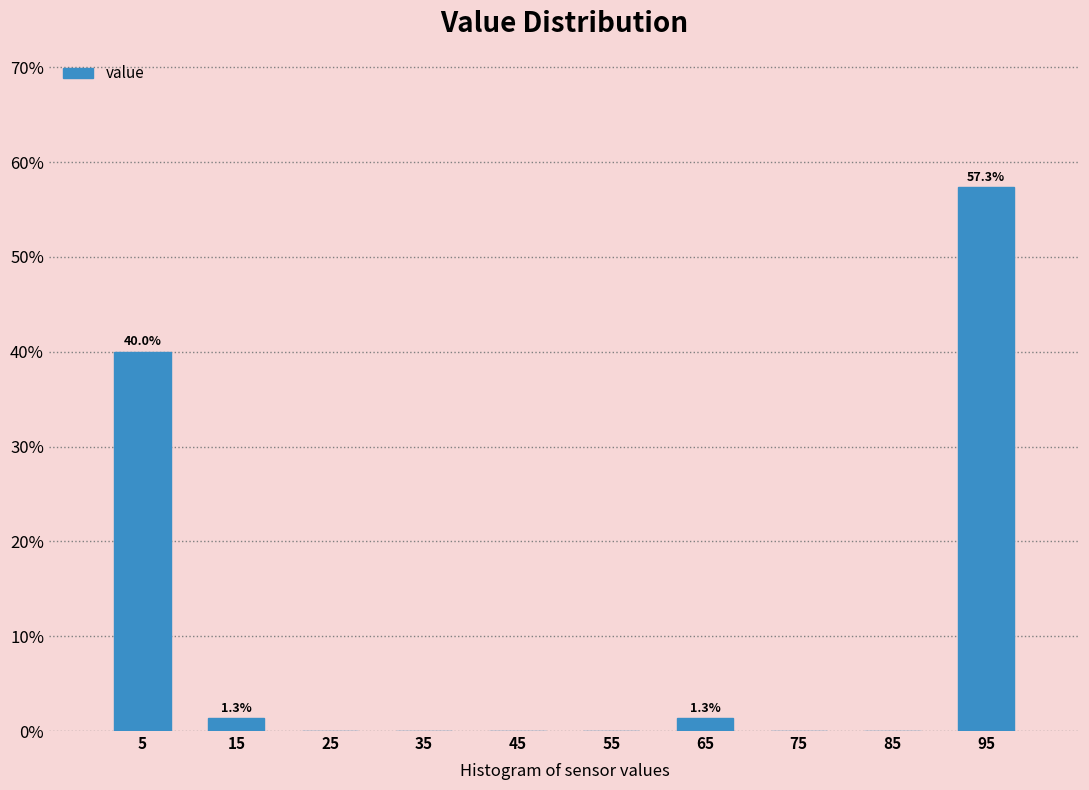

Which range on the x-axis has the tallest bar?

90 to 100